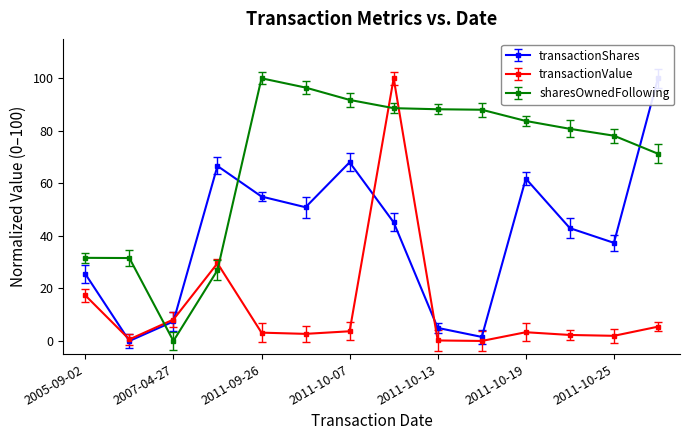

Reading left to right, what are all the values shown in this chart?

transactionShares: 25.5	0.0	7.4	66.6	55.0	50.9	68.0	45.2	5.0	1.5	61.8	42.9	37.3	100.0
transactionValue: 17.4	0.6	8.1	29.6	3.2	2.7	3.7	100.0	0.2	0.0	3.3	2.3	2.0	5.4
sharesOwnedFollowingTransaction: 31.6	31.6	0.0	26.9	100.0	96.5	91.8	88.6	88.2	88.0	83.8	80.8	78.1	71.3